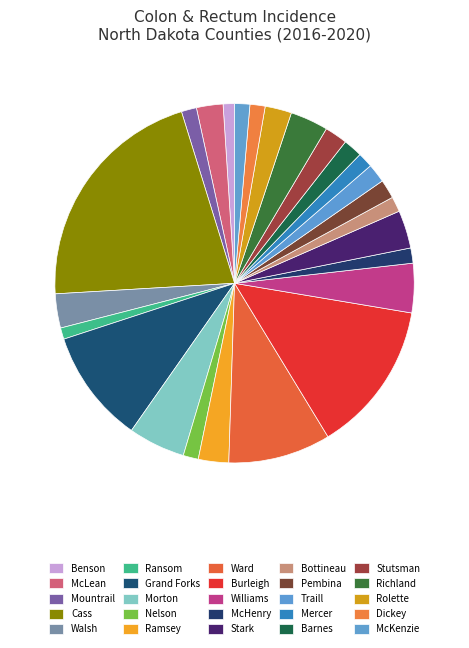

The Cass slice represents 27% of the pie. True or false?

False